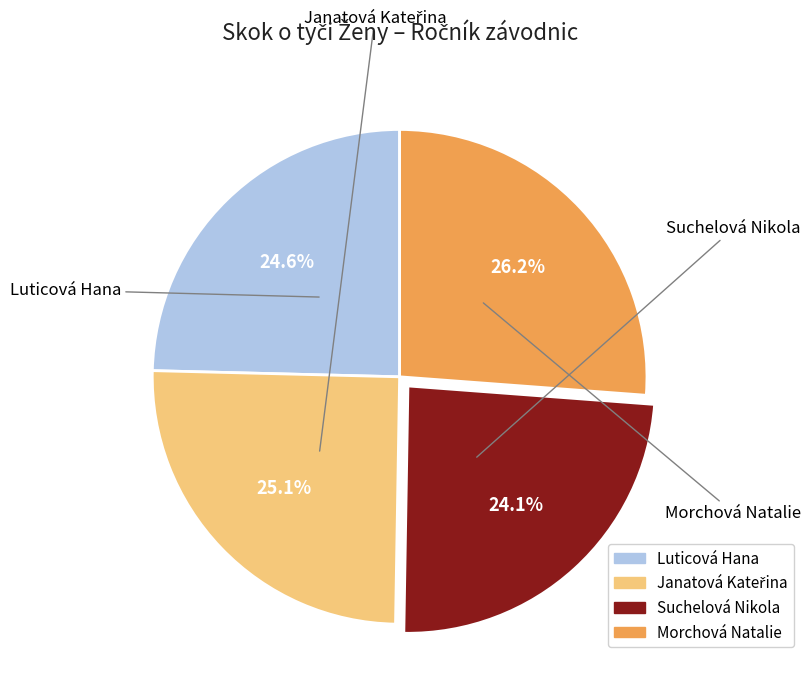

Is it true that Suchelová Nikola is 24% of the pie?

True